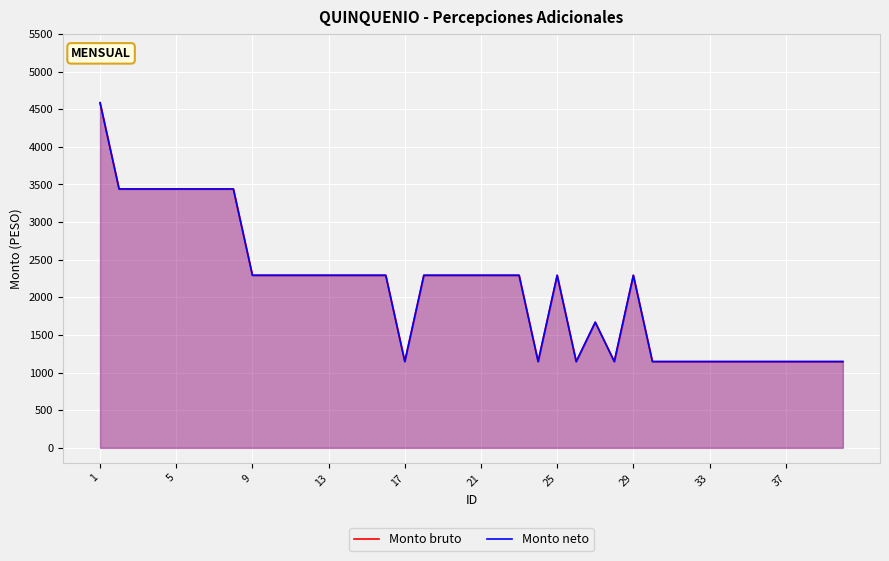

Where does the Monto neto series first go above 2293?

1